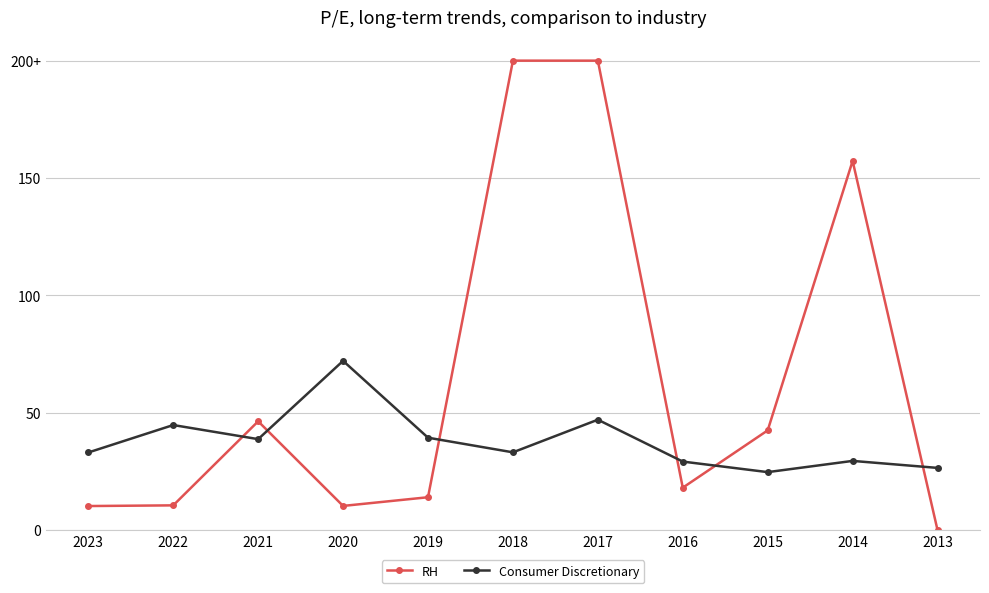

Between which two adjacent categories do RH and Consumer Discretionary first intersect?

2022 and 2021